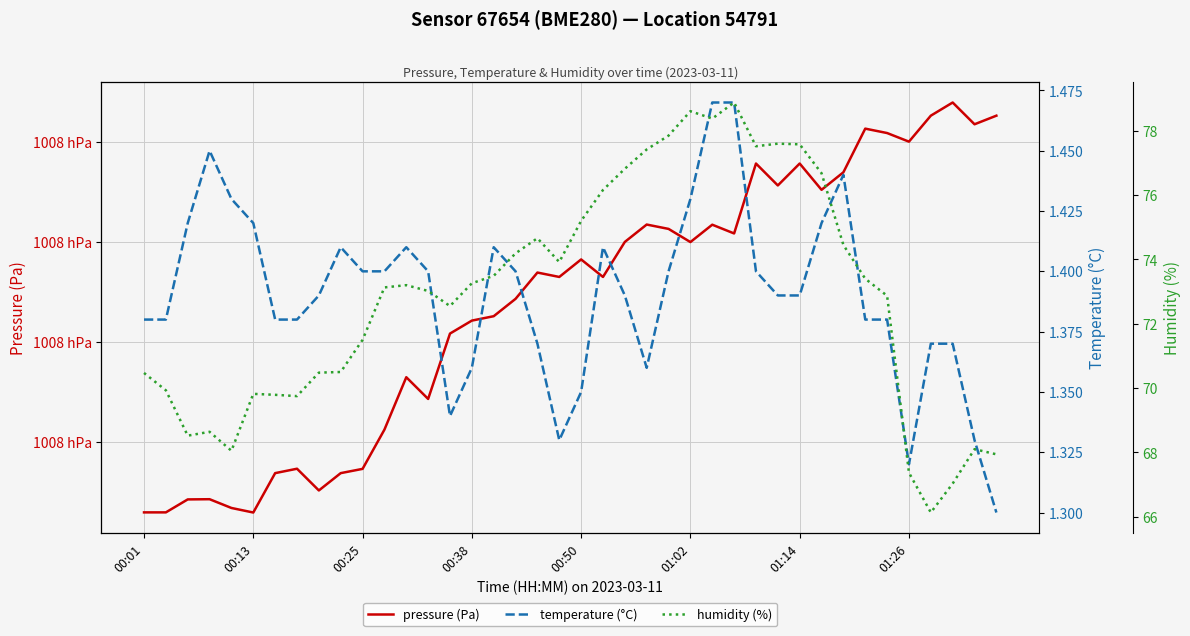

At which label does pressure (Pa) first exceed 100793?

18